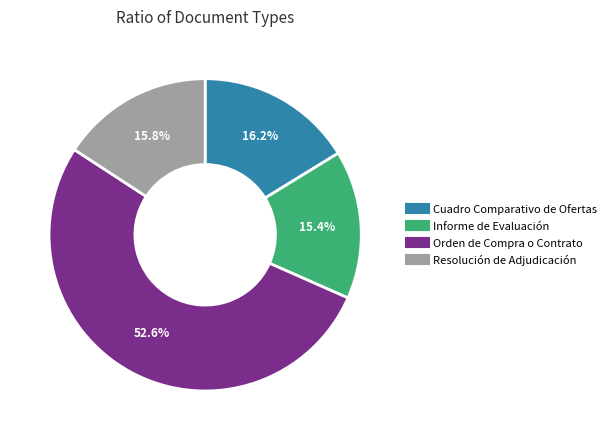

Approximately how many times larger is the value at Informe de Evaluación compared to Orden de Compra o Contrato?

0.3